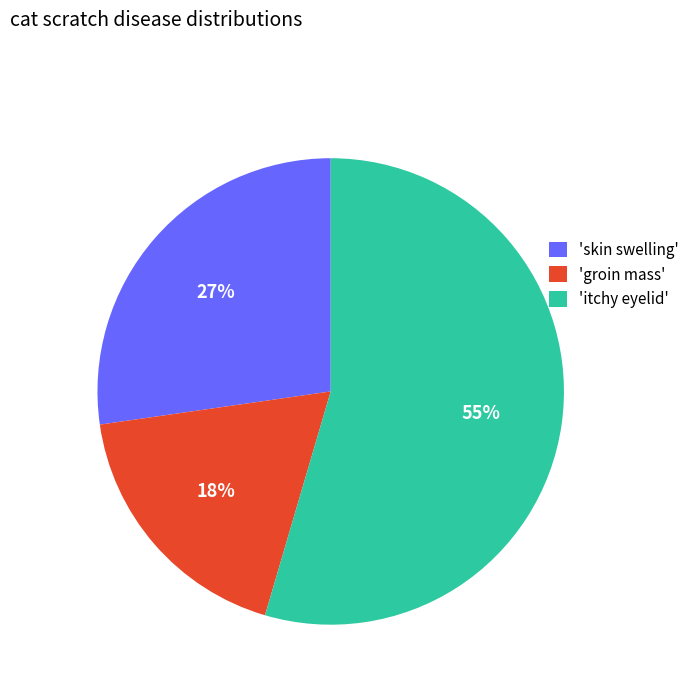

How many segments does this pie chart have?

3